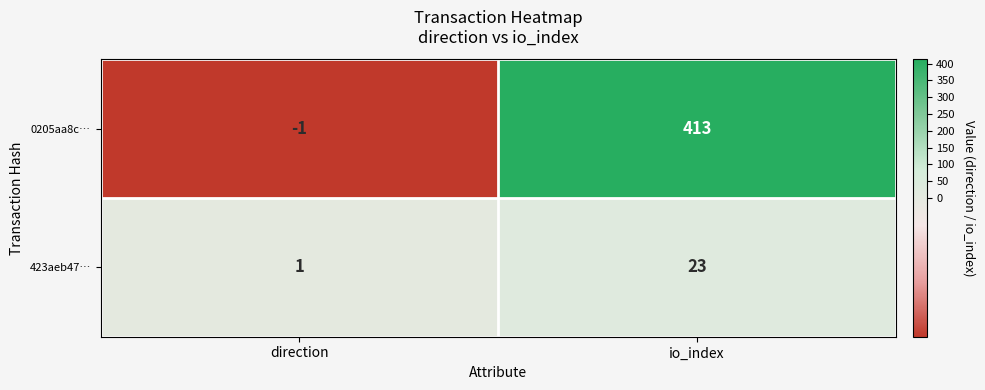

The 423aeb47… series shows 37 at io_index. True or false?

False